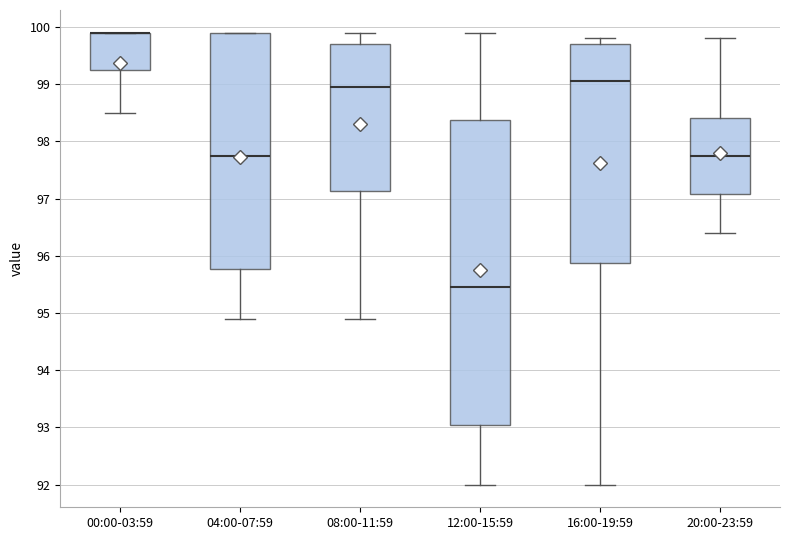

Reading left to right, transcribe this box plot: for each box, give where its median line is, the range the box spans, and where its two whiskers end, as read against the y-axis. The values are not printed on the chart, so give them approximately, as read against the axis.

00:00-03:59: median 99.9 (drawn on the box's upper edge), box 99.3 to 99.9, whiskers 98.5 to 99.9
04:00-07:59: median 97.8, box 95.8 to 99.9, whiskers 94.9 to 99.9
08:00-11:59: median 99.0, box 97.1 to 99.7, whiskers 94.9 to 99.9
12:00-15:59: median 95.5, box 93.1 to 98.4, whiskers 92.0 to 99.9
16:00-19:59: median 99.1, box 95.9 to 99.7, whiskers 92.0 to 99.8
20:00-23:59: median 97.8, box 97.1 to 98.4, whiskers 96.4 to 99.8